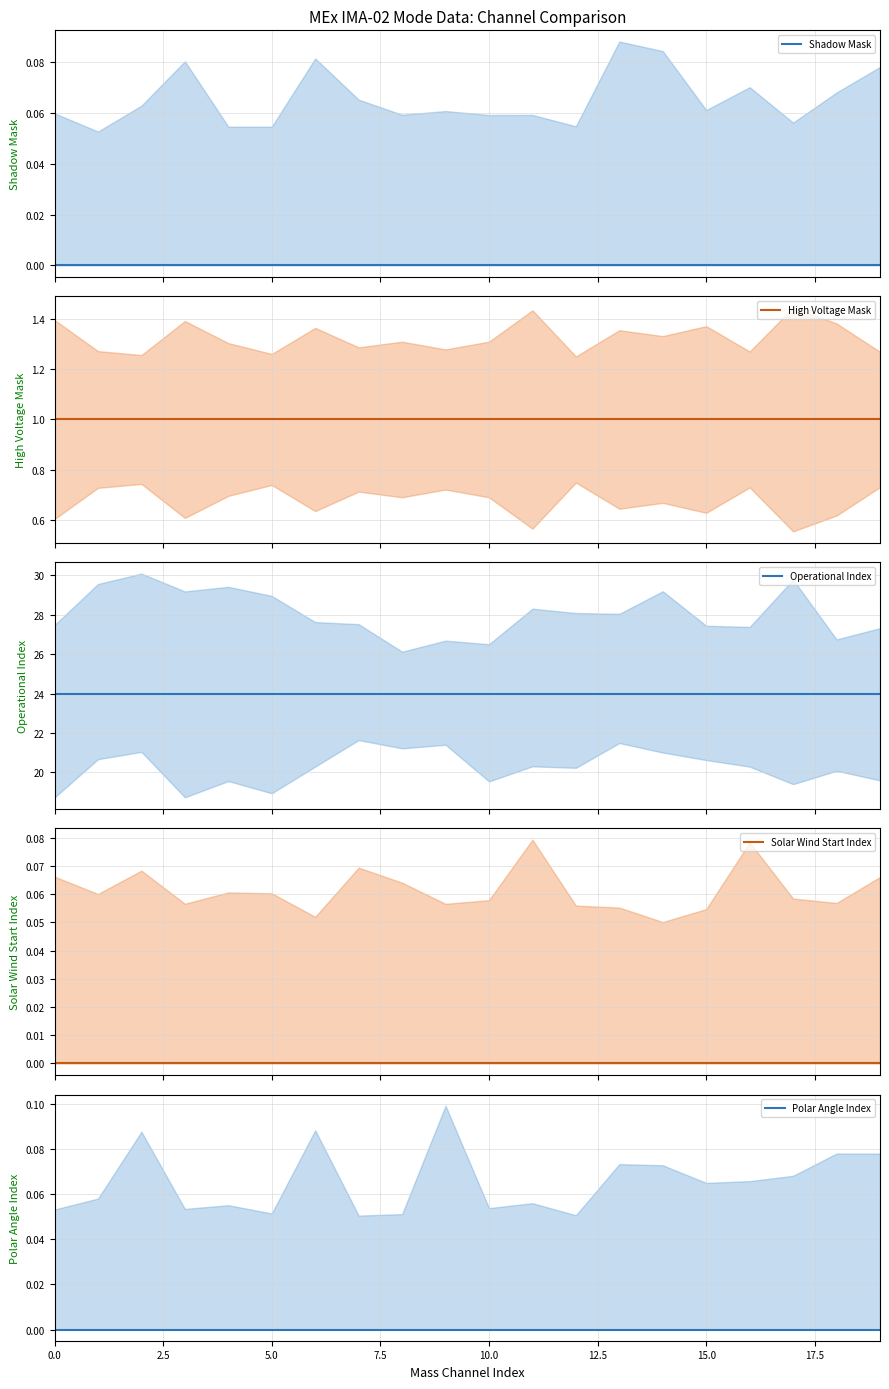

Between 17 and 11, which is larger?

17